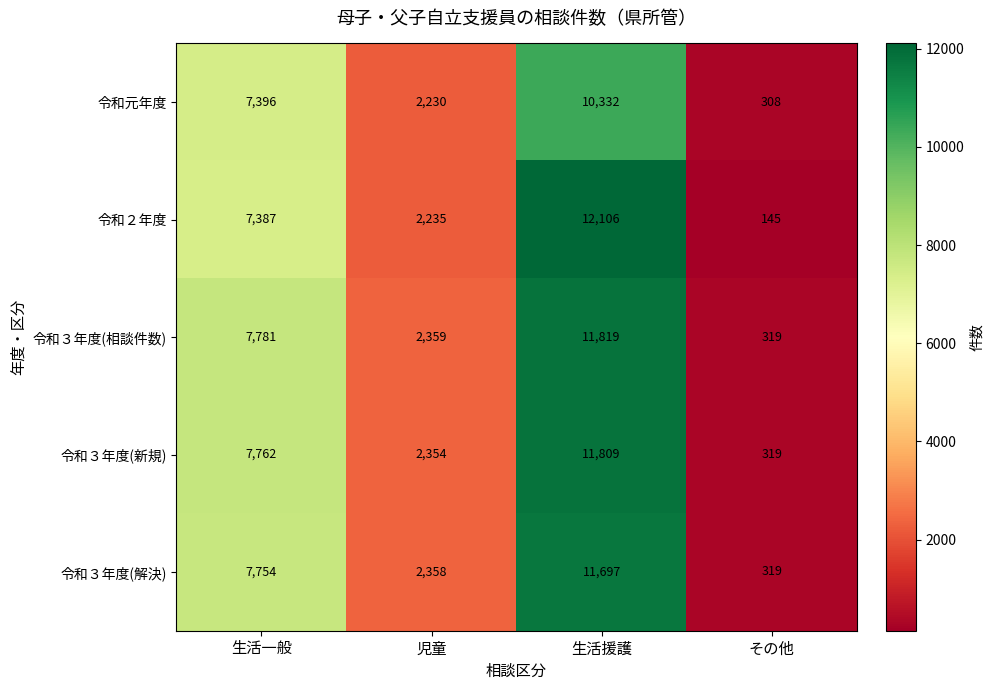

What is the approximate value of 令和２年度 at 児童?

2235